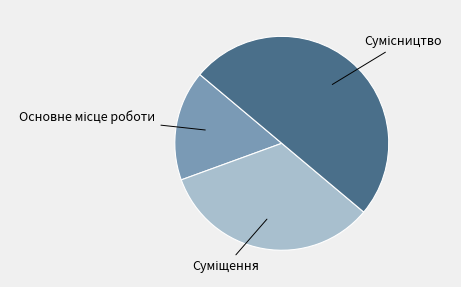

How many segments does this pie chart have?

3